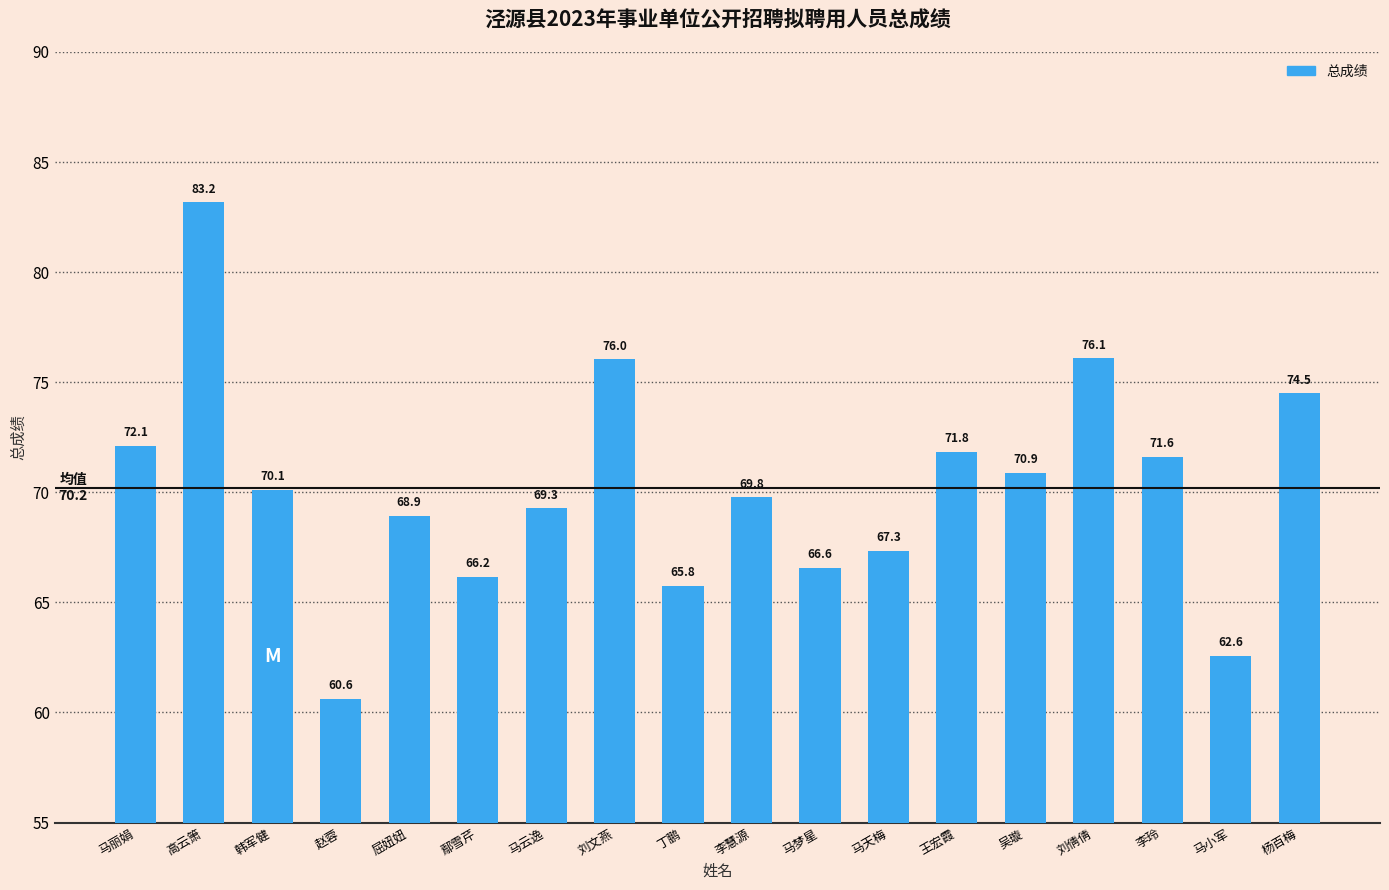

Rank the categories by value from lowest to highest.

赵蓉, 马小军, 丁鹏, 鄢雪芹, 马梦星, 马天梅, 屈妞妞, 马云逸, 李慧源, 韩军健, 吴璇, 李玲, 王宏霞, 马丽娟, 杨百梅, 刘文燕, 刘倩倩, 高云箫